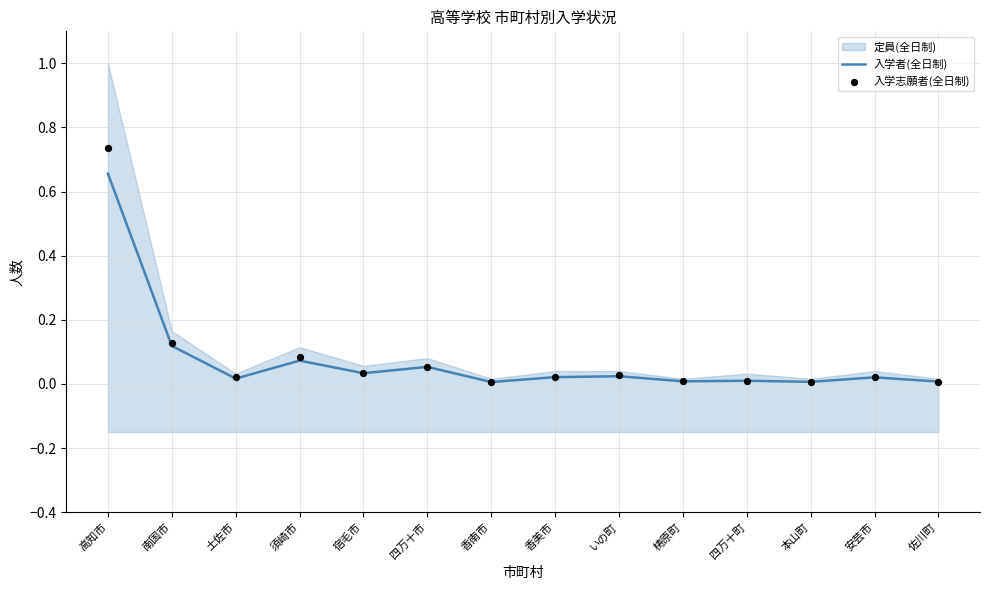

True or false: 入学者(全日制) has a value of 1.0 at 高知市.

False